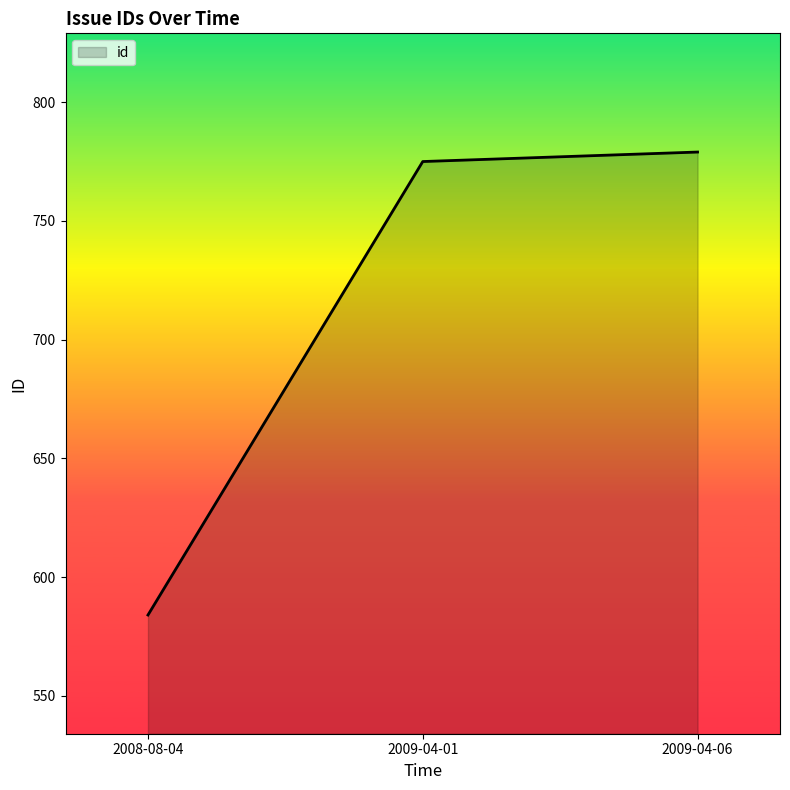

What position from the right is 2009-04-01?

2